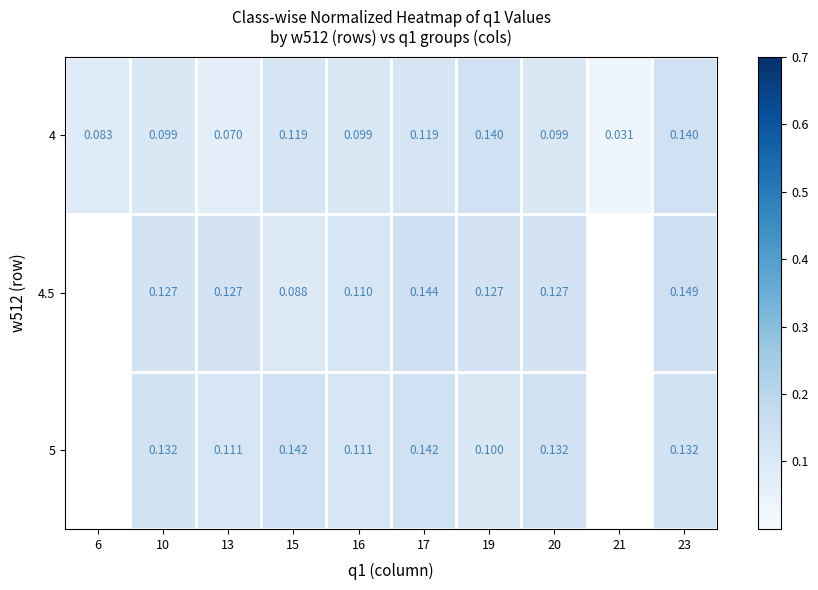

Is the value of 4.5 at 16 greater than the value of 5 at 16?

No